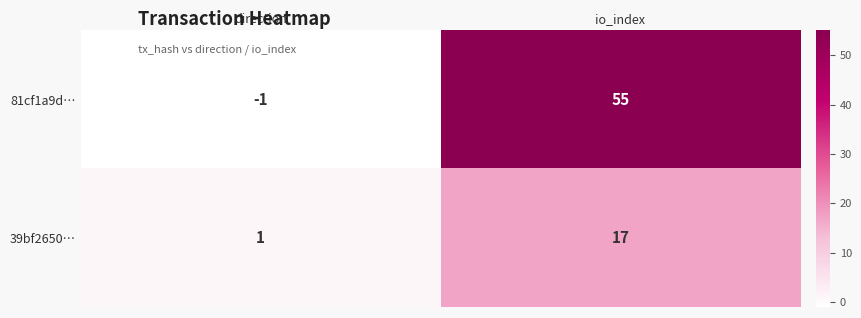

Between direction and io_index, which series saw the biggest shift?

81cf1a9d…